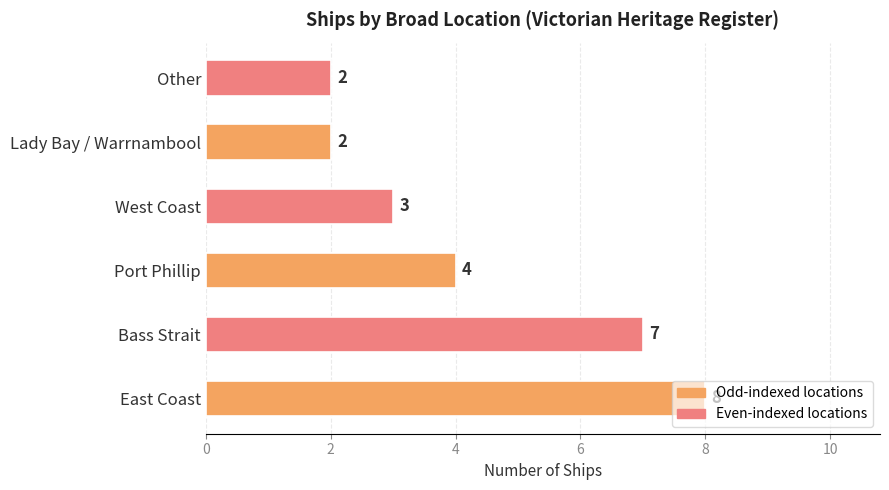

The value at Port Phillip is 7. True or false?

False